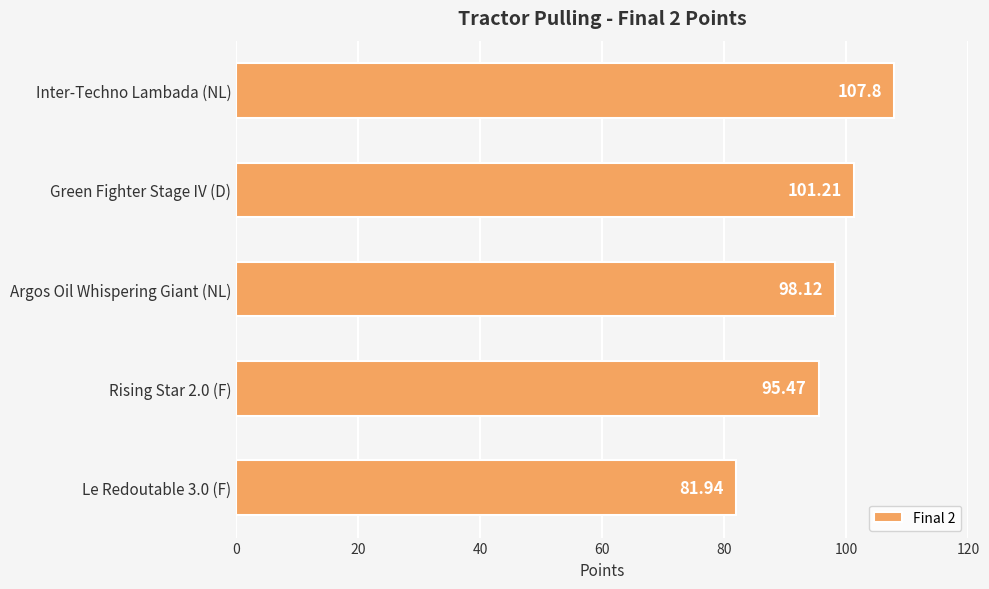

List the labels in order of value, largest first.

Inter-Techno Lambada (NL), Green Fighter Stage IV (D), Argos Oil Whispering Giant (NL), Rising Star 2.0 (F), Le Redoutable 3.0 (F)